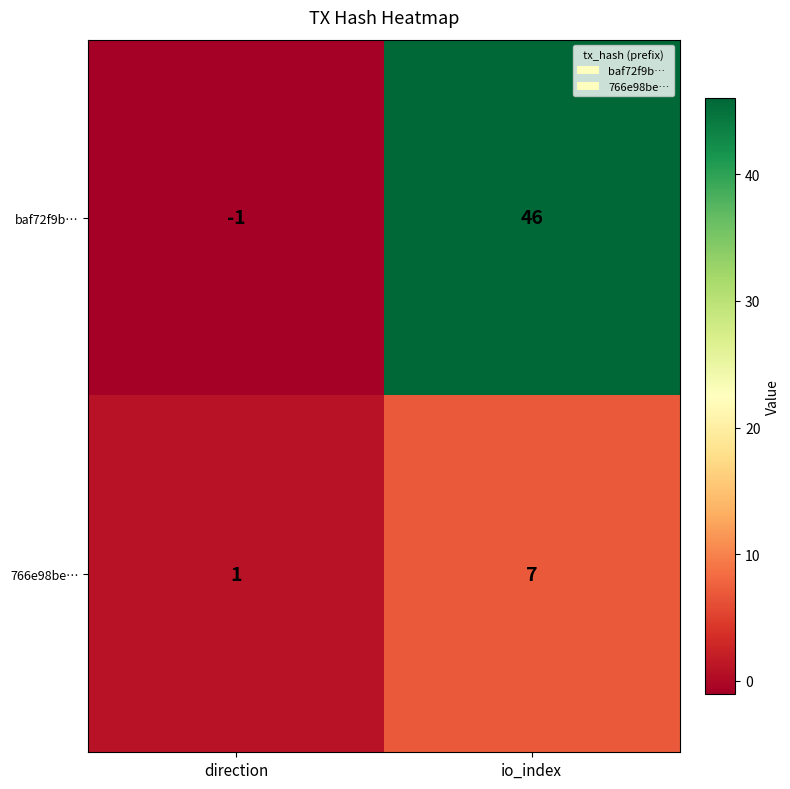

What is the approximate value of baf72f9b… at io_index, to the nearest 5?

45